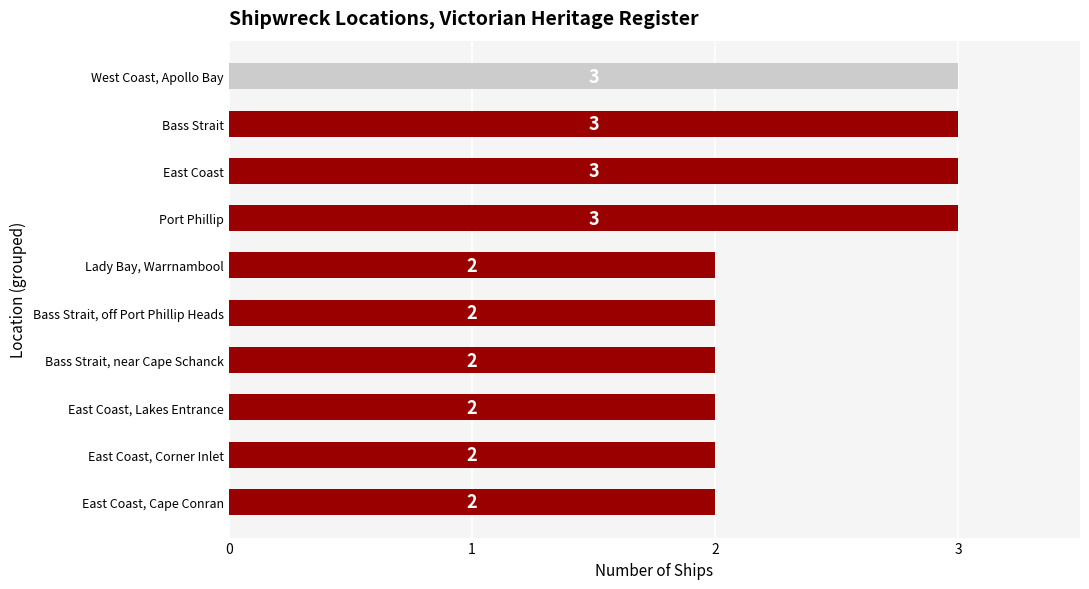

What is the maximum value shown in the chart?

3